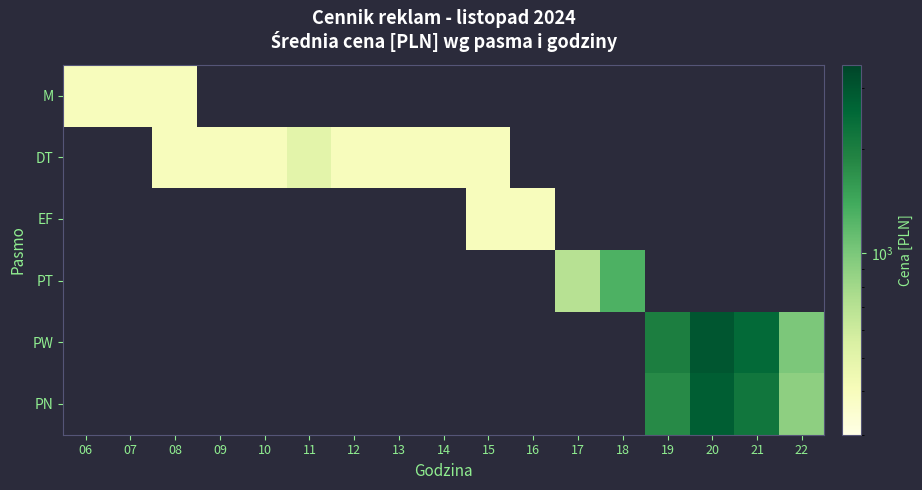

What is the greatest value displayed?

3000